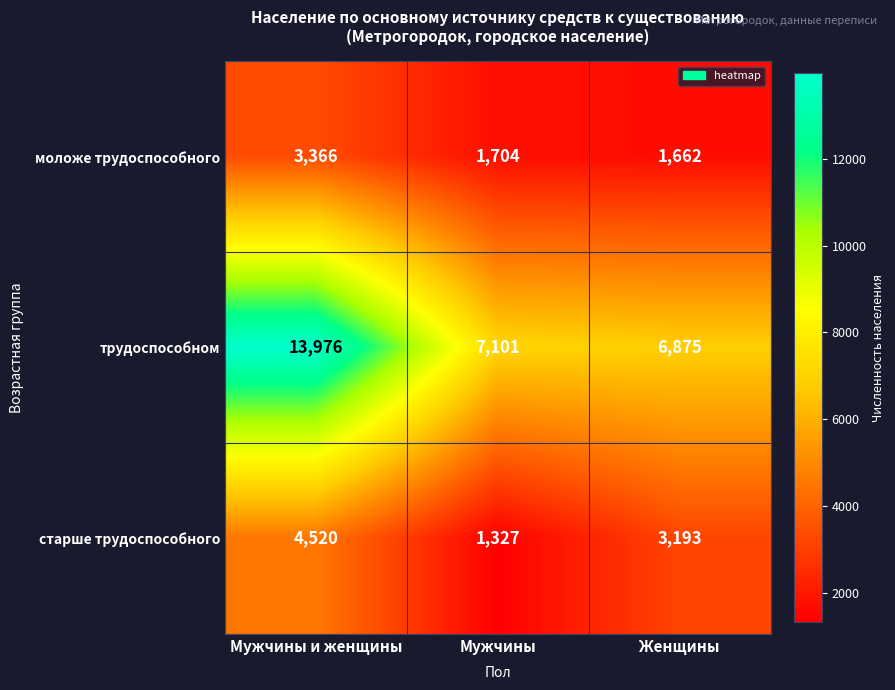

What value does the старше трудоспособного series have at Женщины, to the nearest 50?

3200